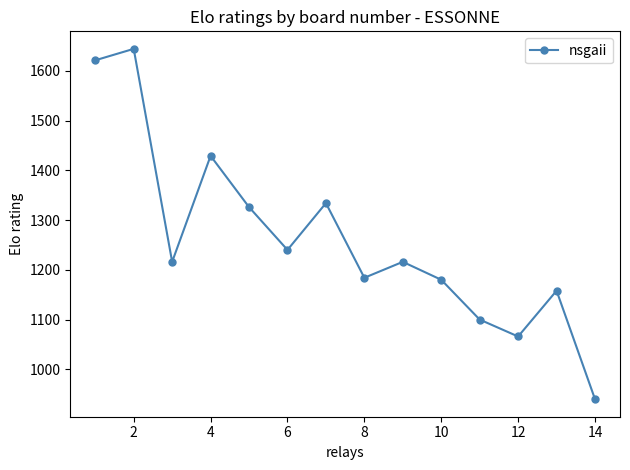

How many values are below 1216?

6